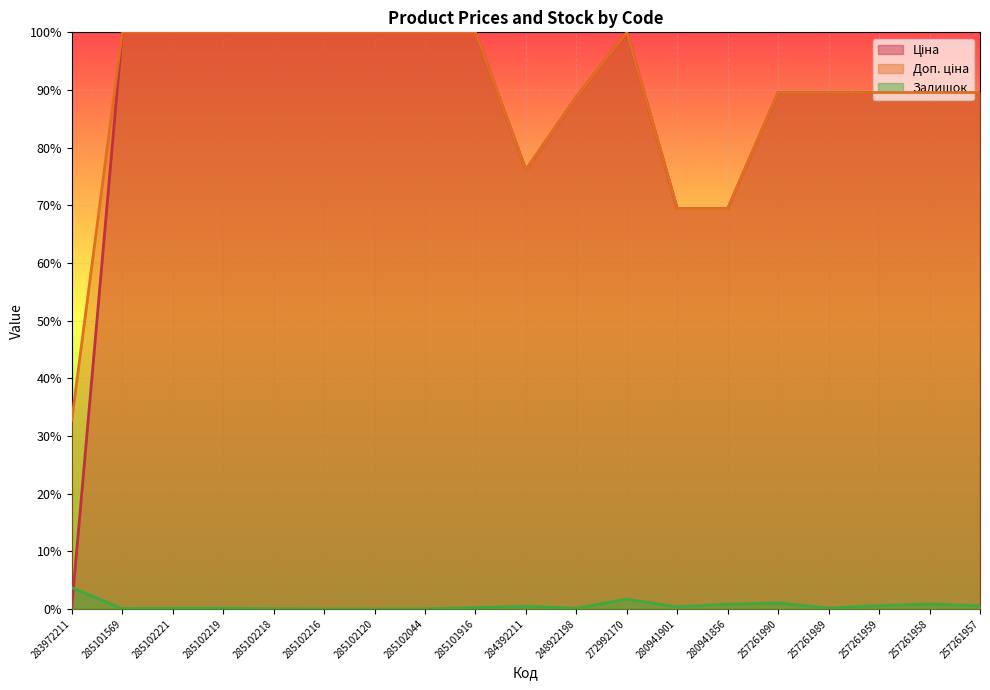

What is the total value across all series at 285101916?

2.0